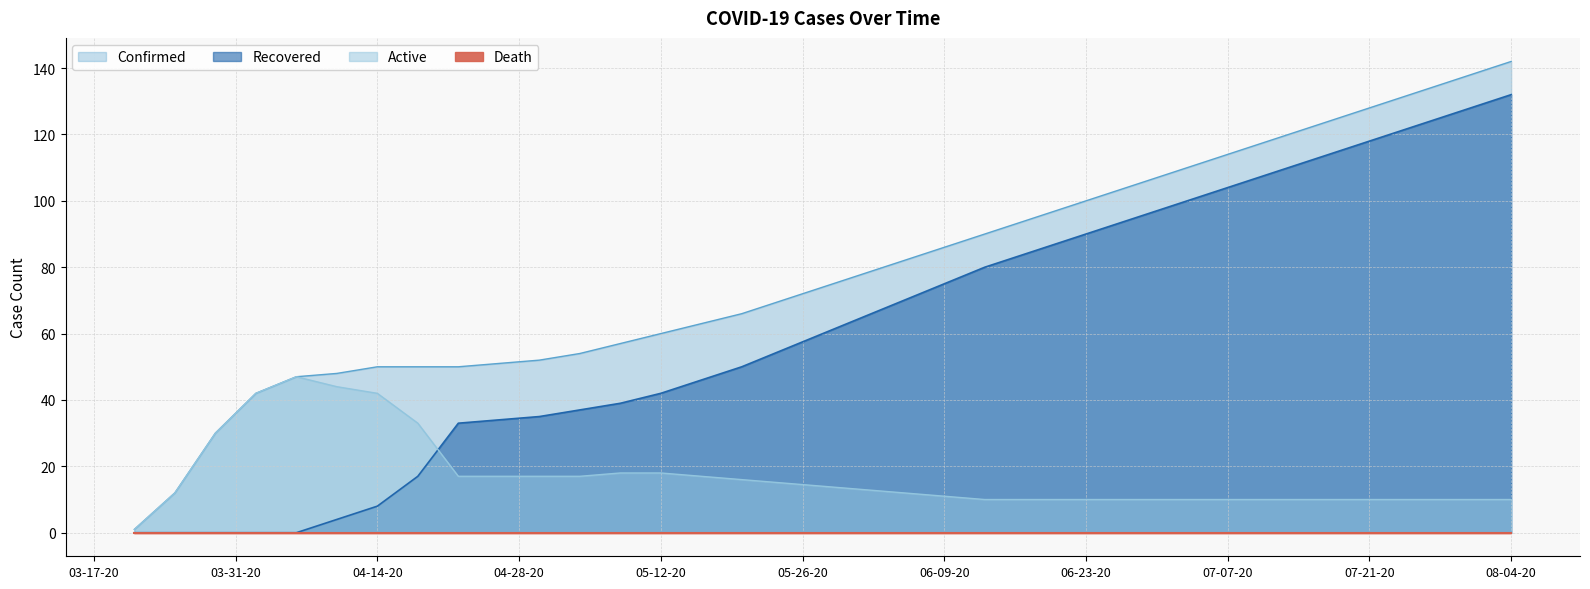

What is the difference between the maximum and second lowest values in the Confirmed series?

130